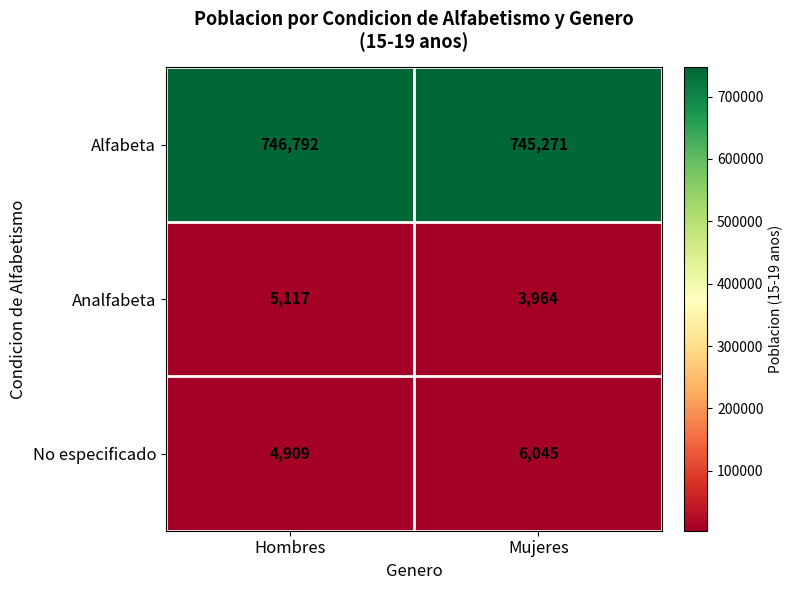

The Analfabeta series shows 3964 at Mujeres. True or false?

True